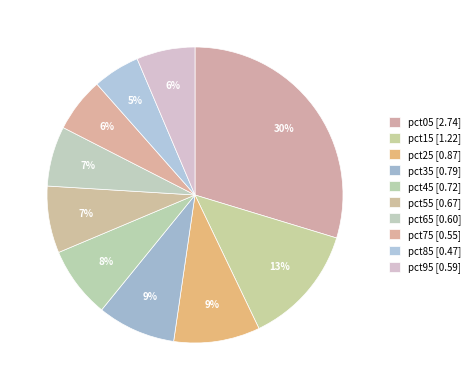

Is there a majority slice in this chart?

No